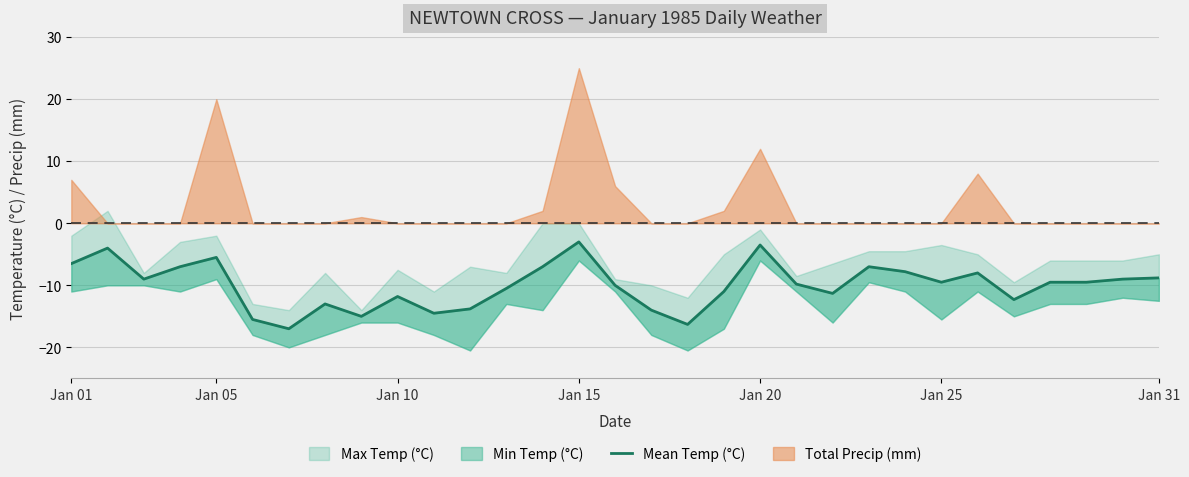

What is the value of the 22nd point from the left?

-11.3